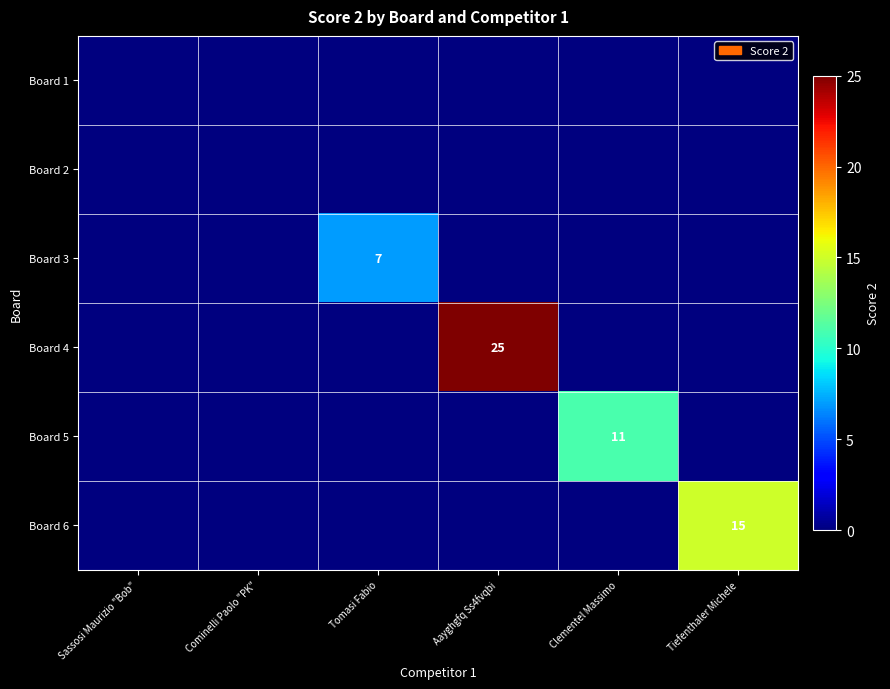

Is it true that Board 5 equals 11 at Clementel Massimo?

True